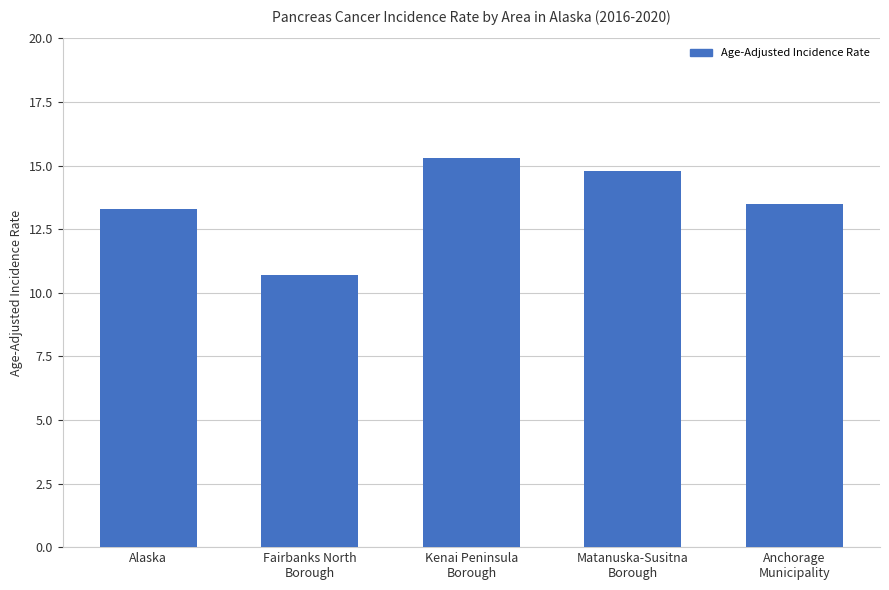

Are the bars grouped side by side (vs. stacked)?

No